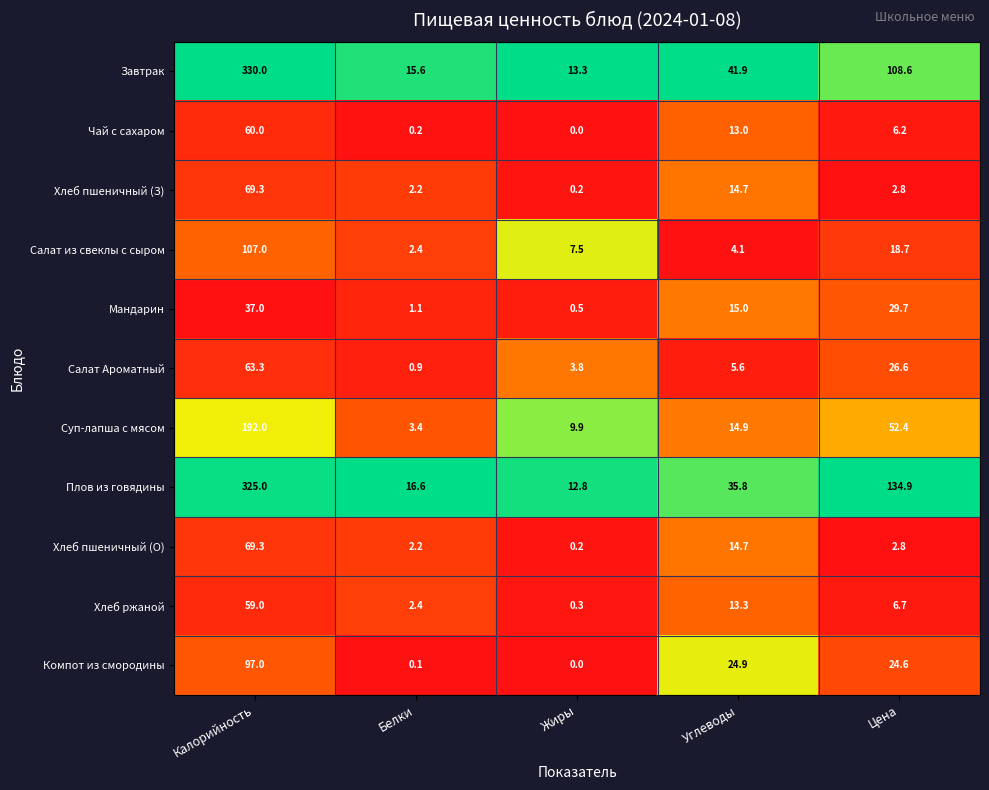

The value of Салат Ароматный at Цена is 26.6. True or false?

True